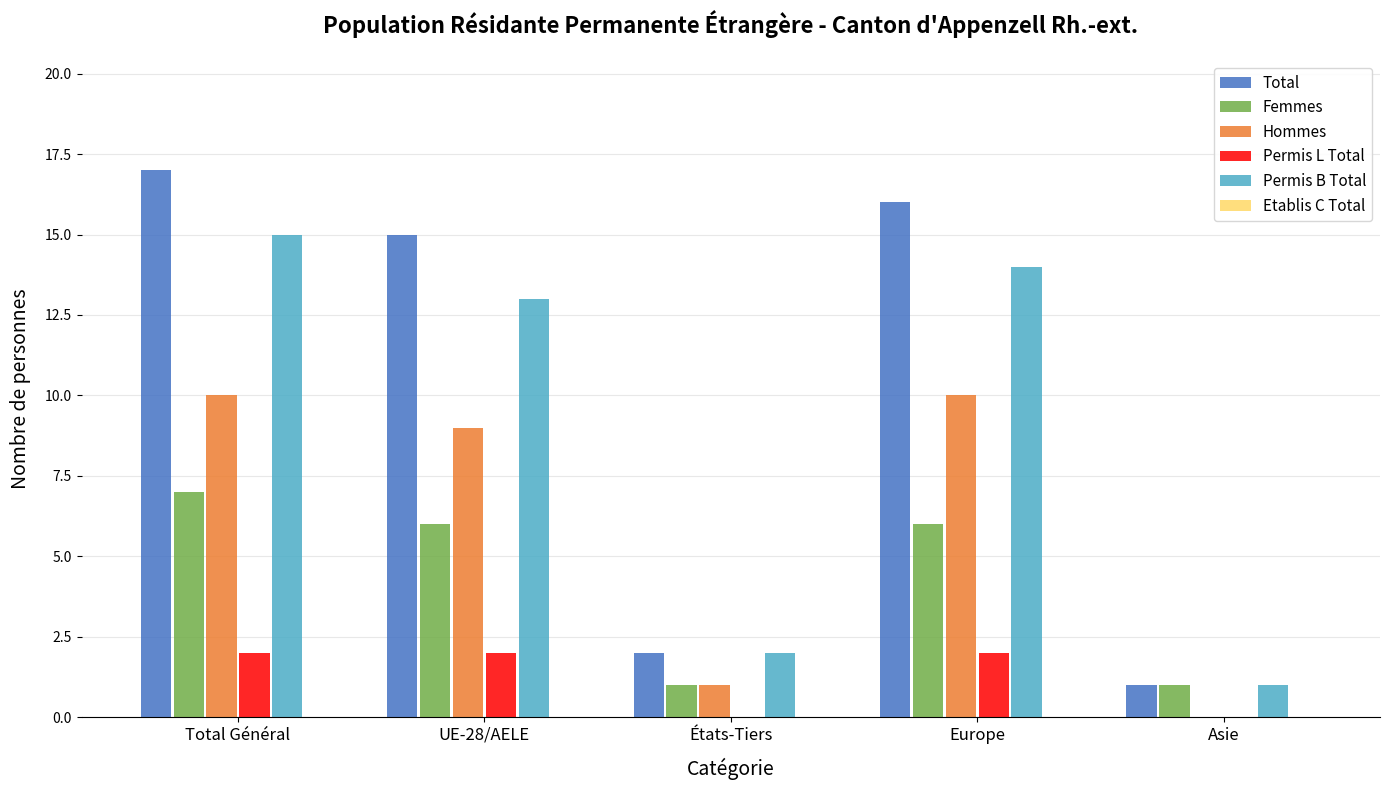

Is it true that Permis B Total equals 13 at UE-28/AELE?

True